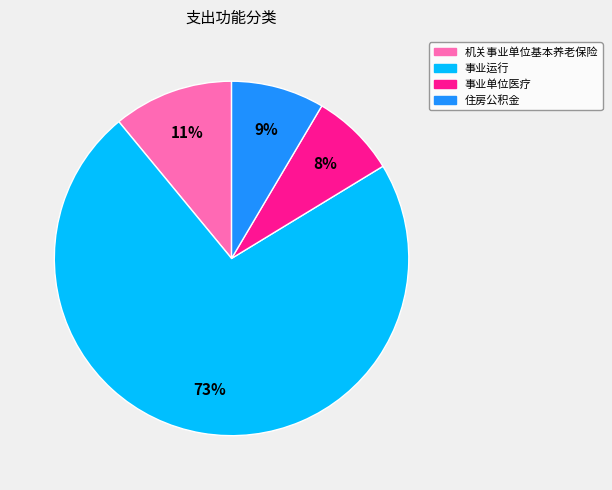

Is there any slice that represents more than half of the pie?

Yes